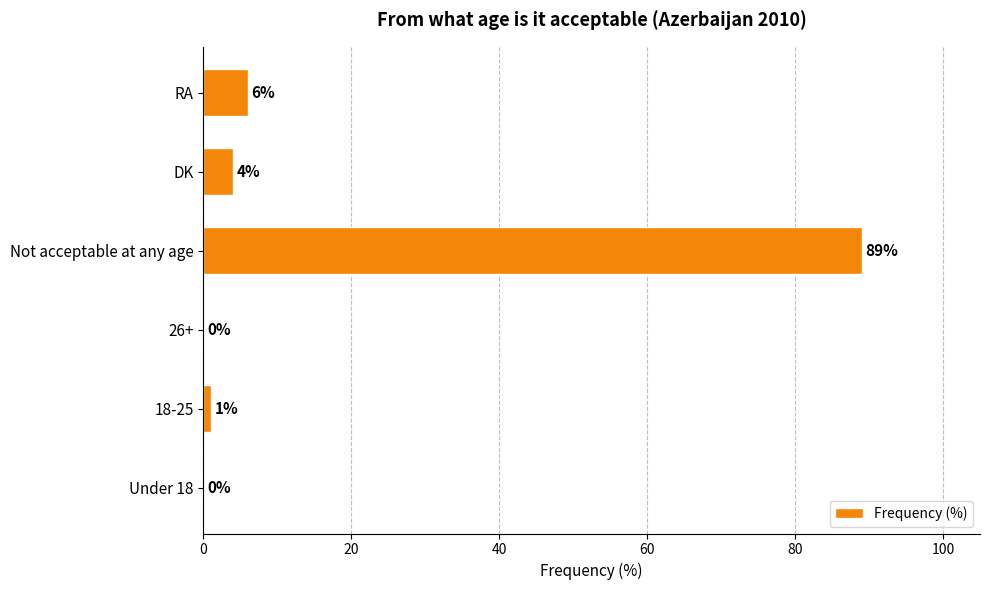

Reading bottom to top, transcribe all the data shown in this chart.

Under 18=0	18-25=1	26+=0	Not acceptable at any age=89	DK=4	RA=6